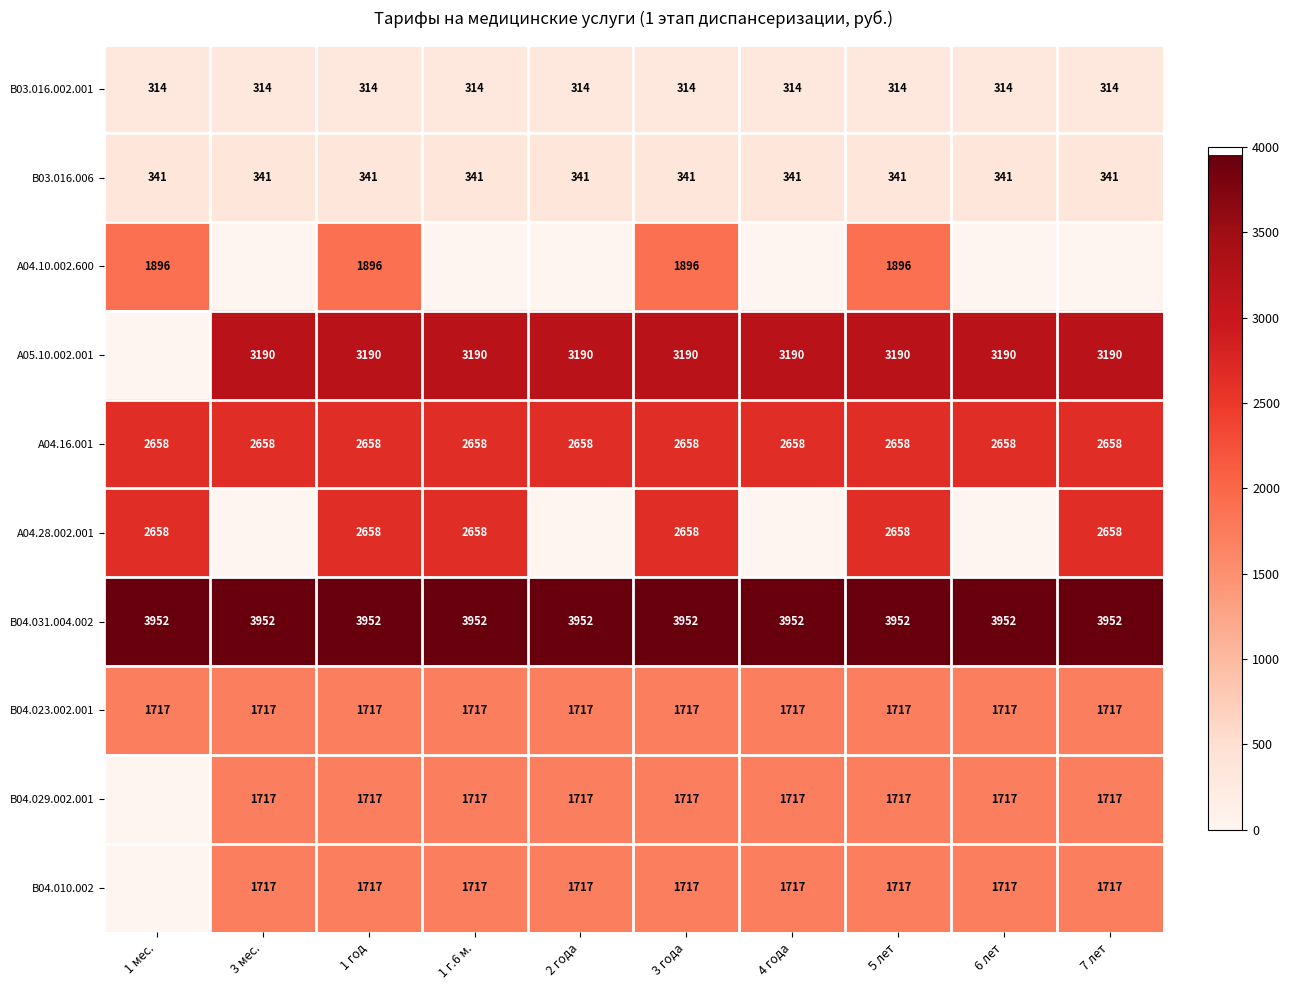

Is it true that B04.029.002.001 equals 1717 at 2 года?

True